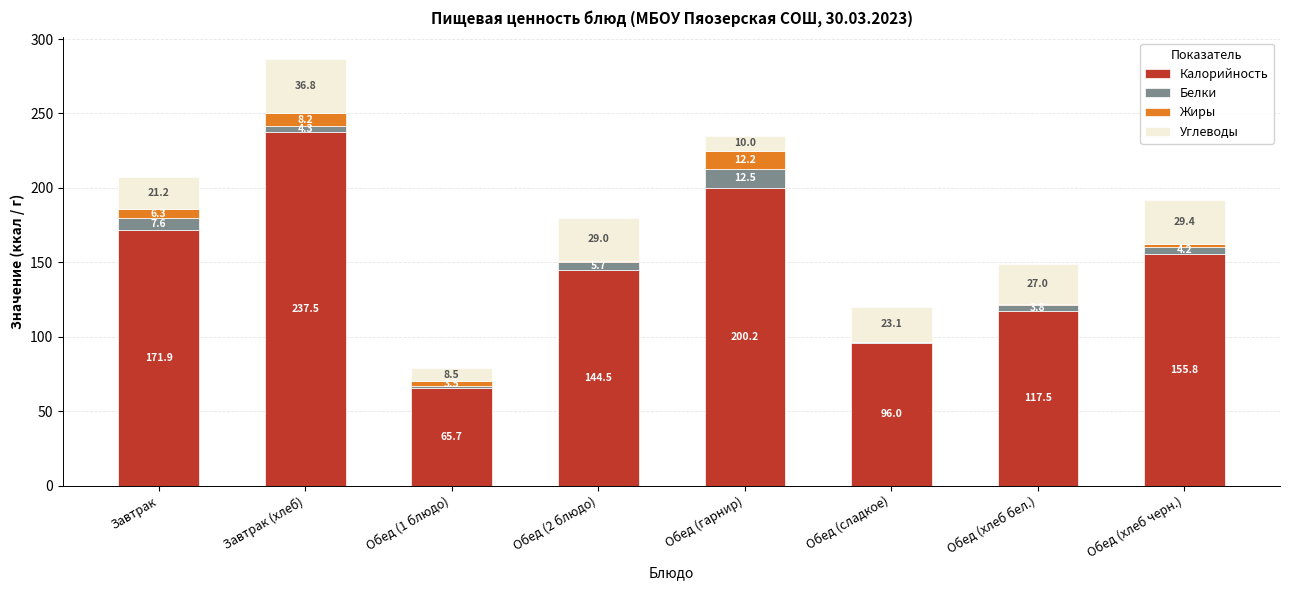

Which category has the highest value in the Калорийность series?

Завтрак (хлеб)